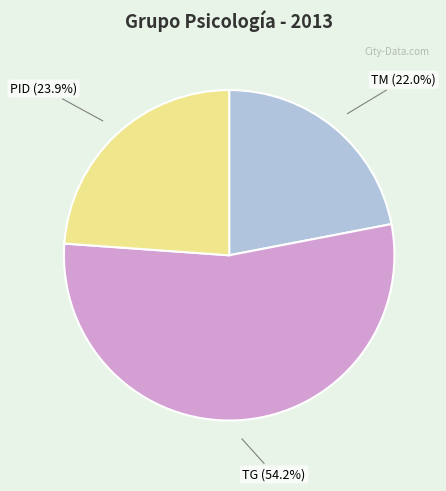

What is the ratio of the value at TG to the value at PID?

2.3